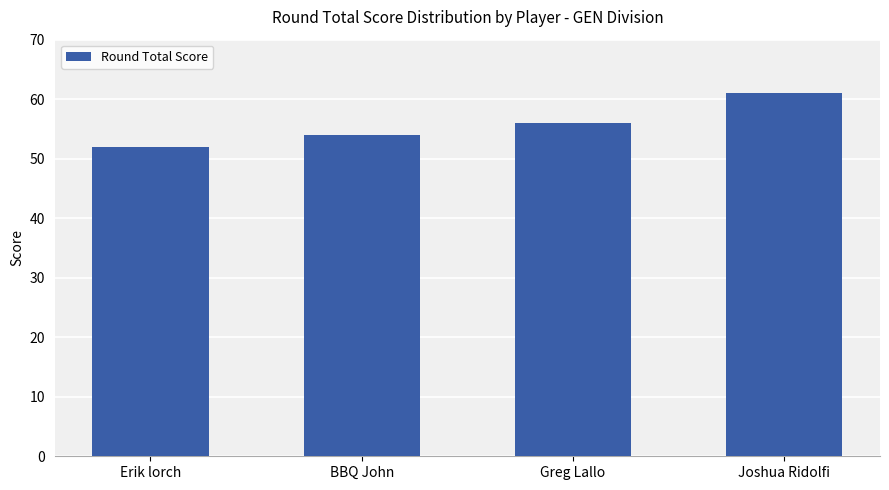

Which label corresponds to the largest value in the chart?

Joshua Ridolfi